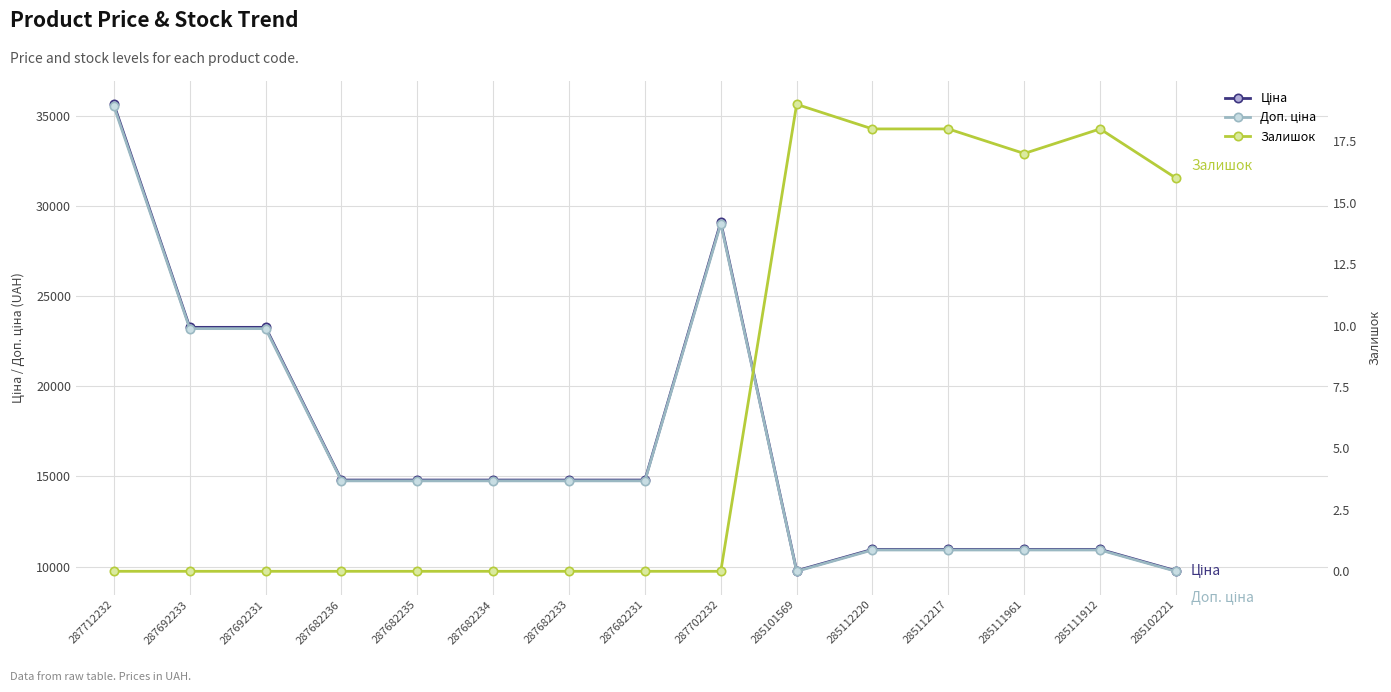

What are all the series names shown in the legend?

Ціна, Доп. ціна, Залишок